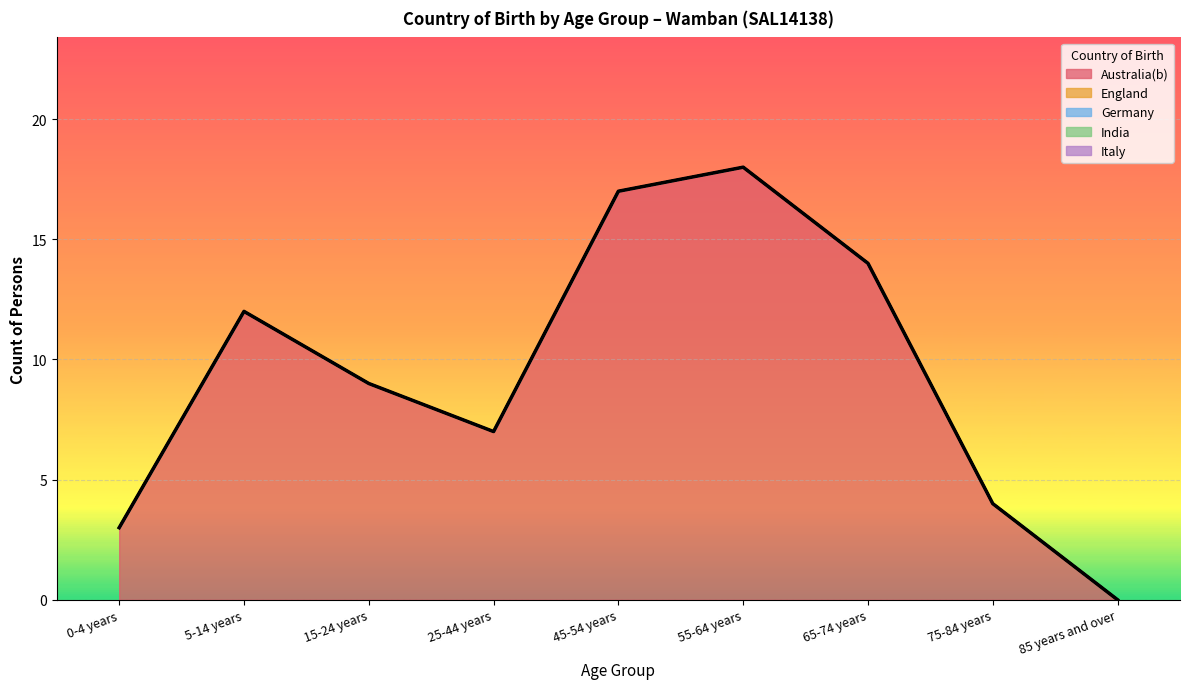

How many data points in Australia(b) are less than 9?

4